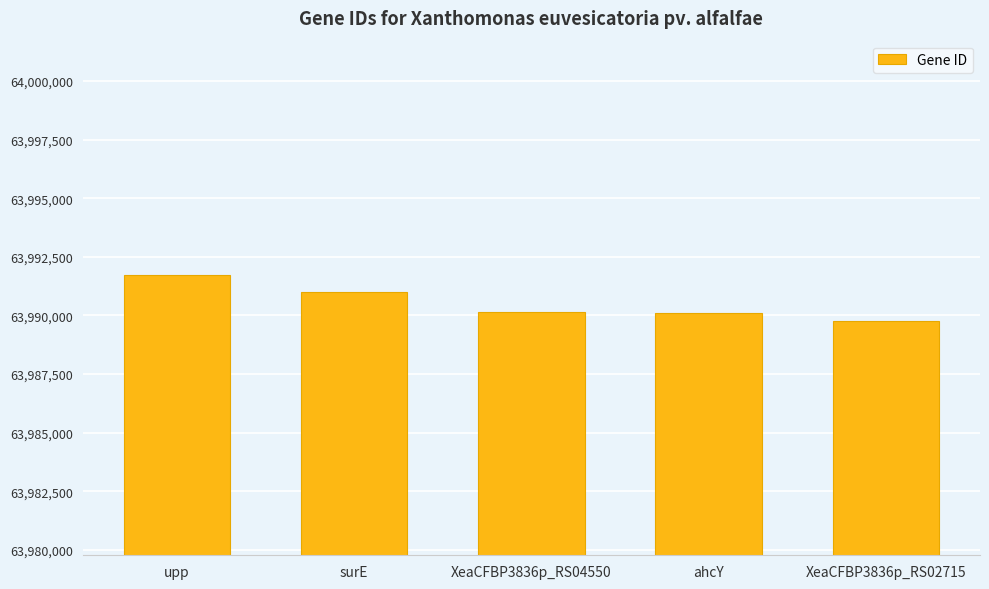

Is it true that the value at XeaCFBP3836p_RS04550 is 113976074?

False